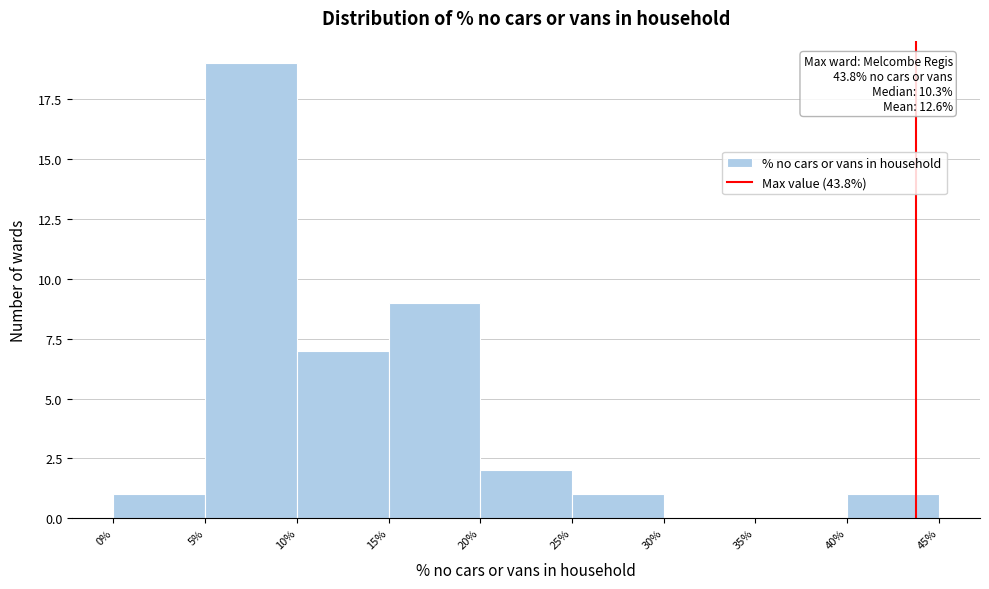

Over which range of the x-axis is the bar tallest?

5% to 10%